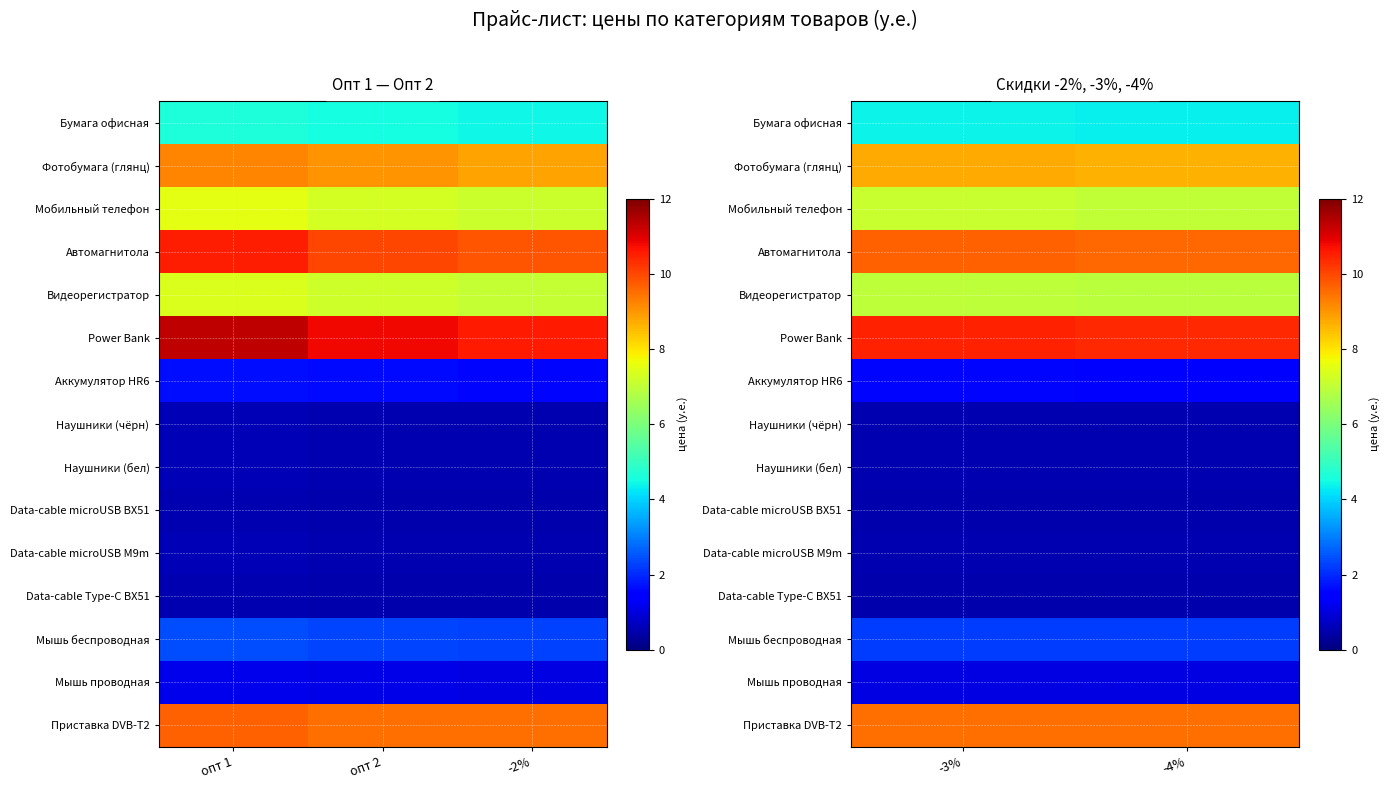

The value of Бумага офисная at -4% is 4.3. True or false?

True